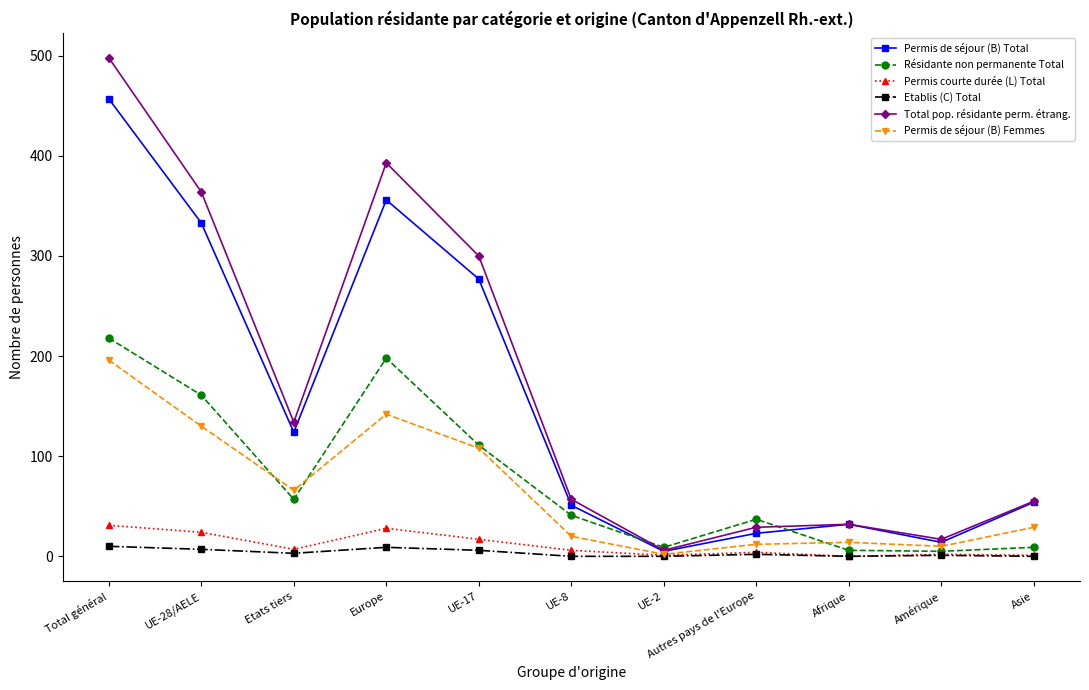

At how many categories does at least one series exceed 486?

1